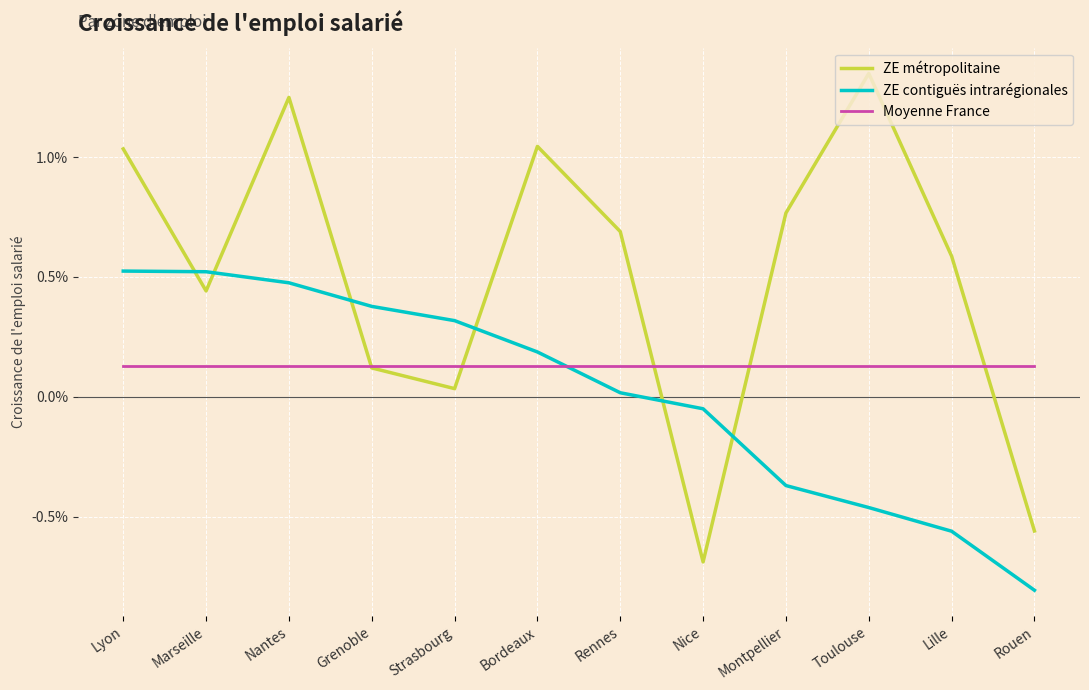

What are all the series names shown in the legend?

ZE métropolitaine, ZE contiguës intrarégionales, Moyenne France